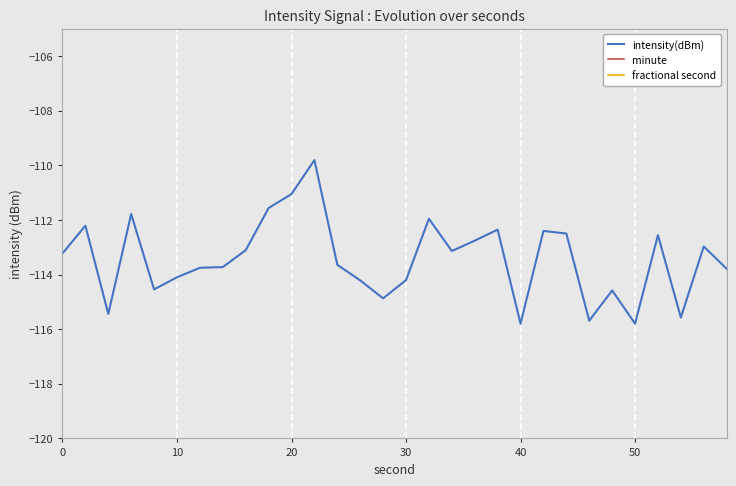

How many lines are shown in the chart?

3